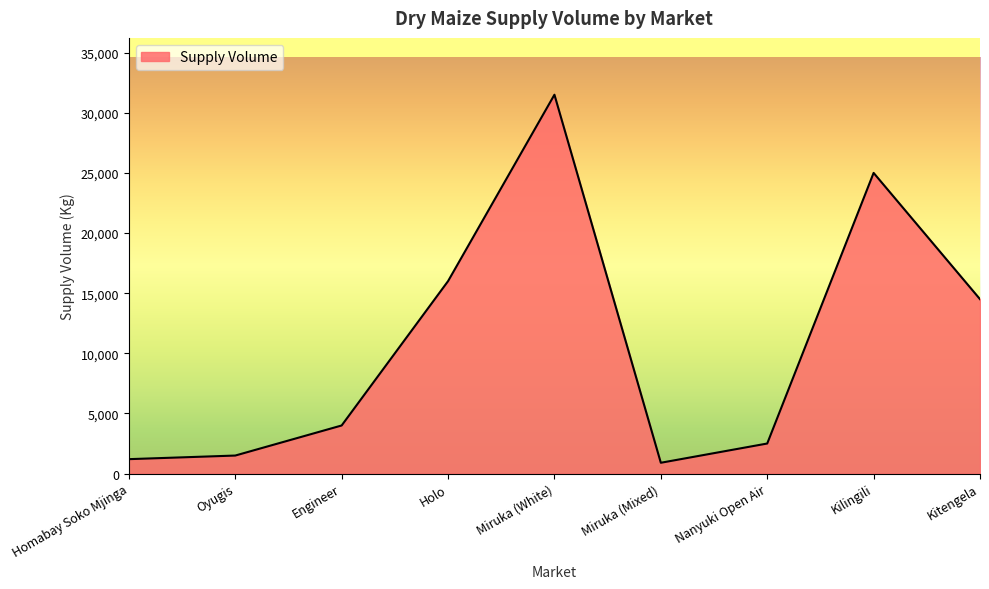

Approximately how many times larger is the value at Engineer compared to Kitengela?

0.3